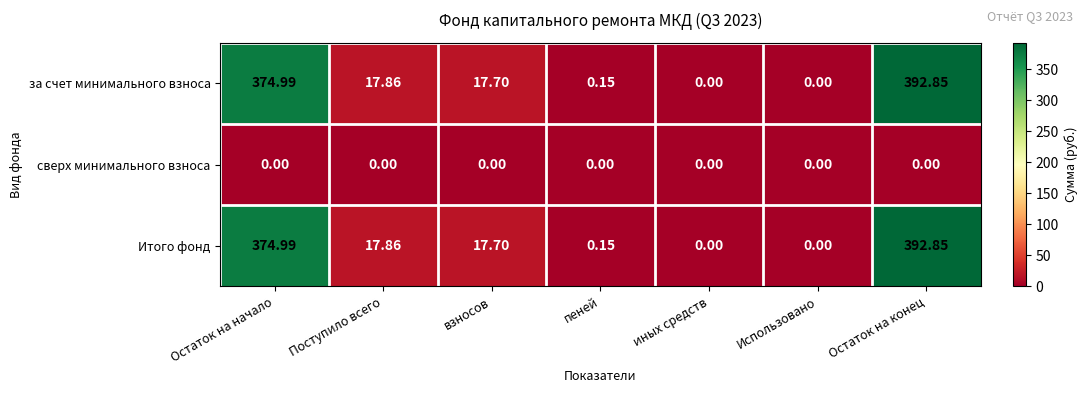

How many values in за счет минимального взноса are above zero?

5